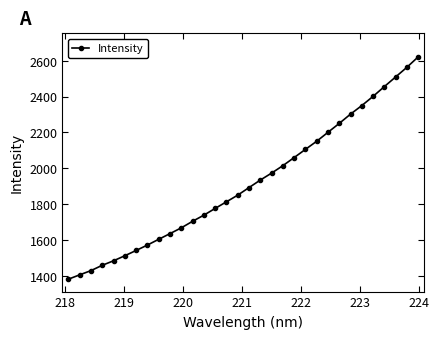

What is the value of the 19th point from the left?

1973.1